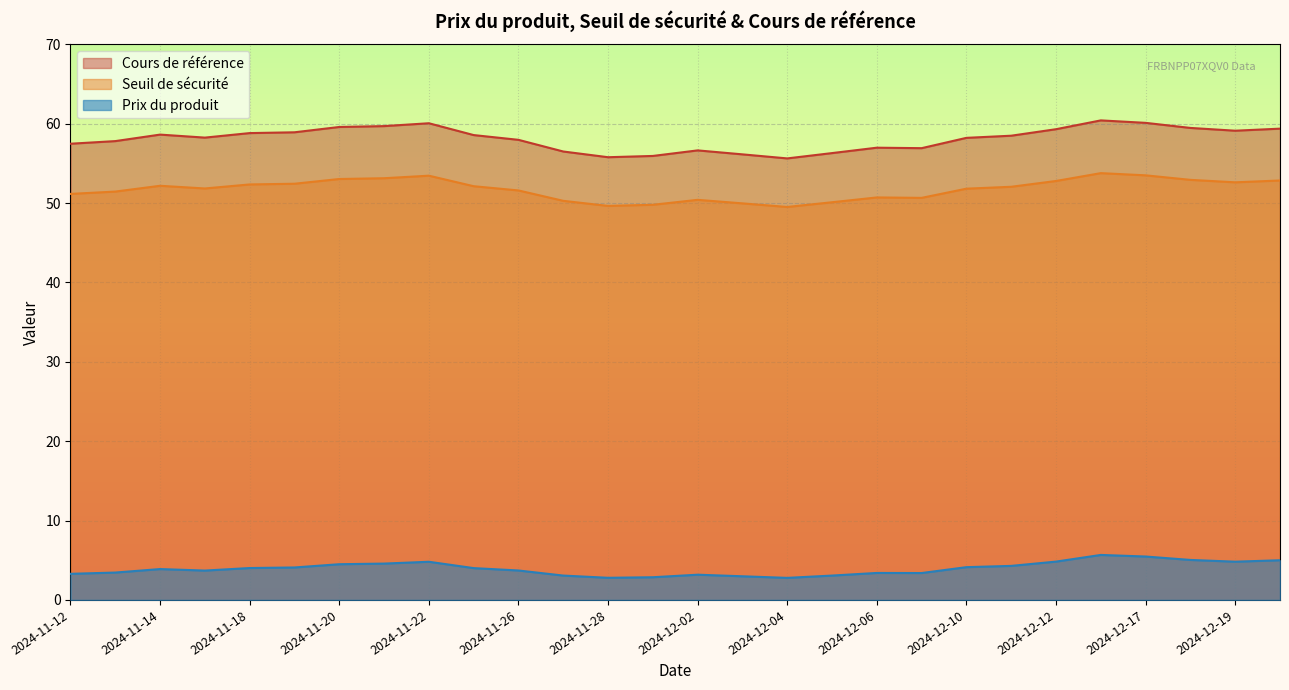

At which label is Prix du produit closest to 4?

2024-11-25